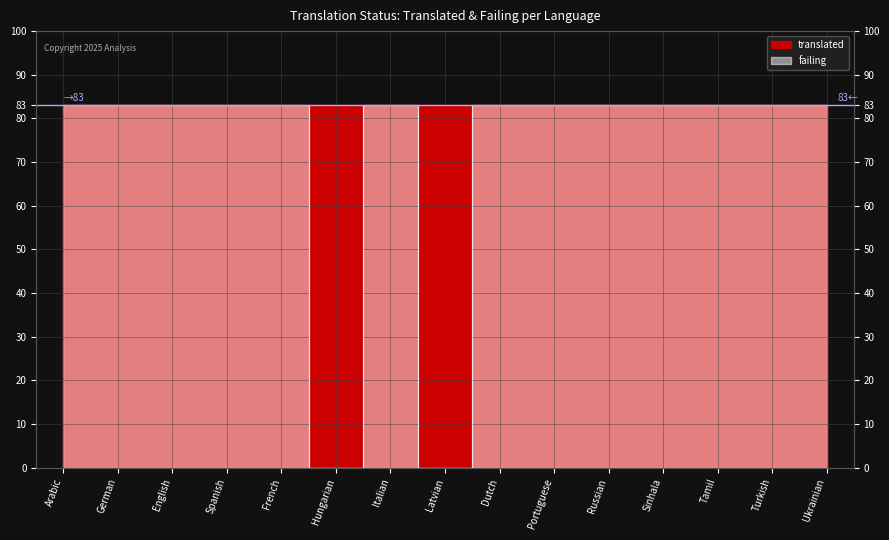

List the labels in order of value, smallest first.

Hungarian, Latvian, Arabic, German, English, Spanish, French, Italian, Dutch, Portuguese, Russian, Sinhala, Tamil, Turkish, Ukrainian